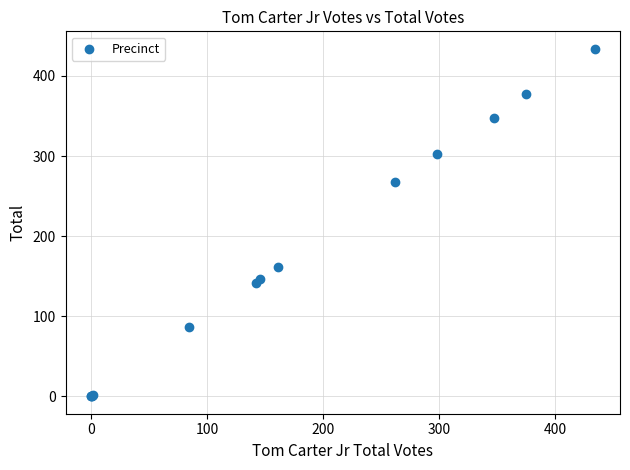

What Y value in the scatter plot is closest to 217?

267